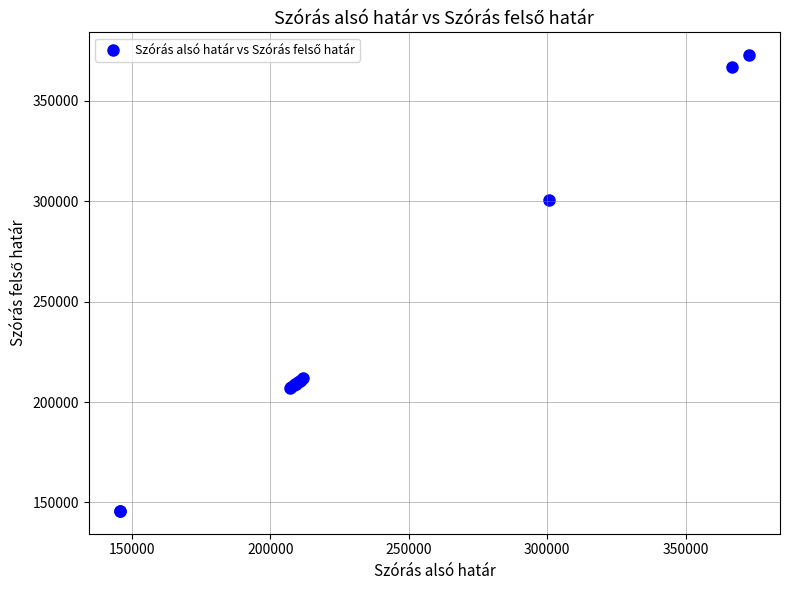

What Y value in the scatter plot is closest to 259264?

300636